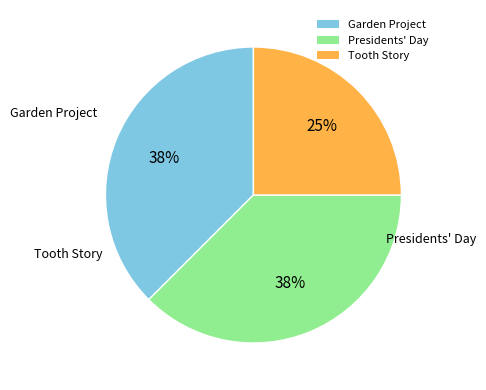

Do Tooth Story and Garden Project together represent more than half of the pie?

Yes